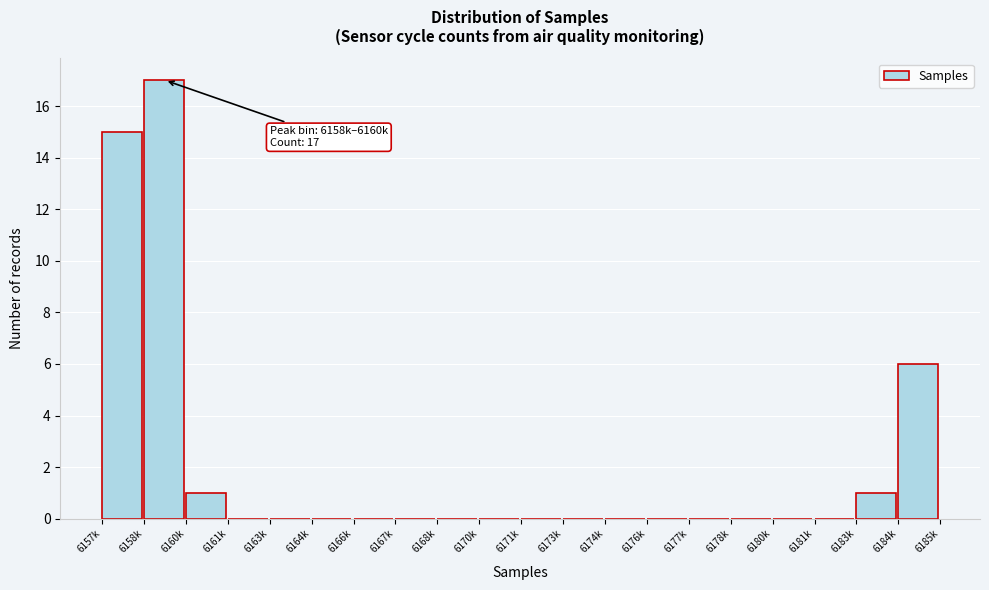

Reading left to right, transcribe all the data shown in this chart.

6157k=15	6158k=17	6160k=1	6161k=0	6163k=0	6164k=0	6166k=0	6167k=0	6168k=0	6170k=0	6171k=0	6173k=0	6174k=0	6176k=0	6177k=0	6178k=0	6180k=0	6181k=0	6183k=1	6184k=6